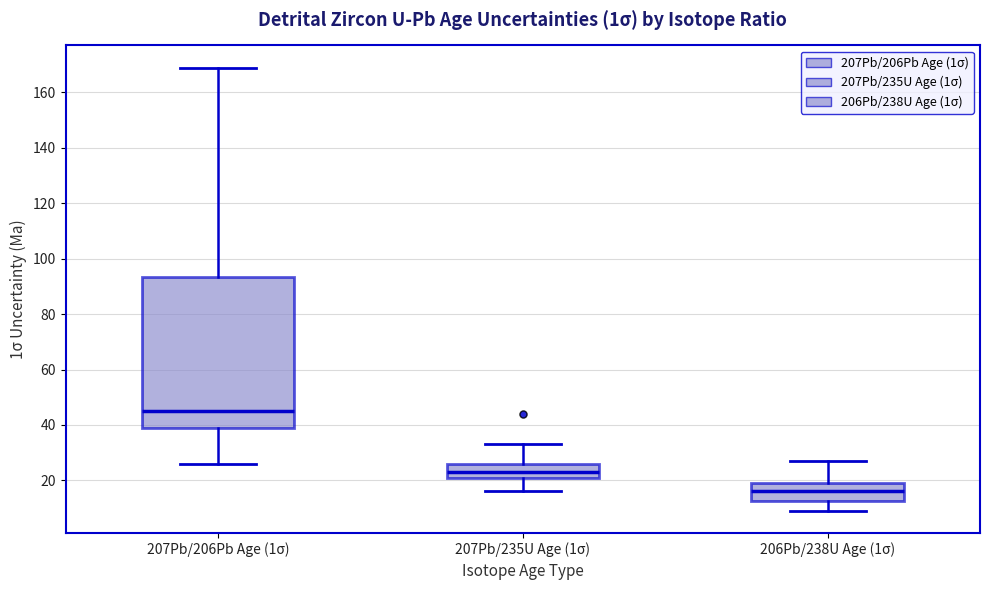

Where is the lower edge of the box for 207Pb/206Pb Age (1σ) on the y-axis? The values are not printed on the chart, so give them approximately, as read against the axis.

40